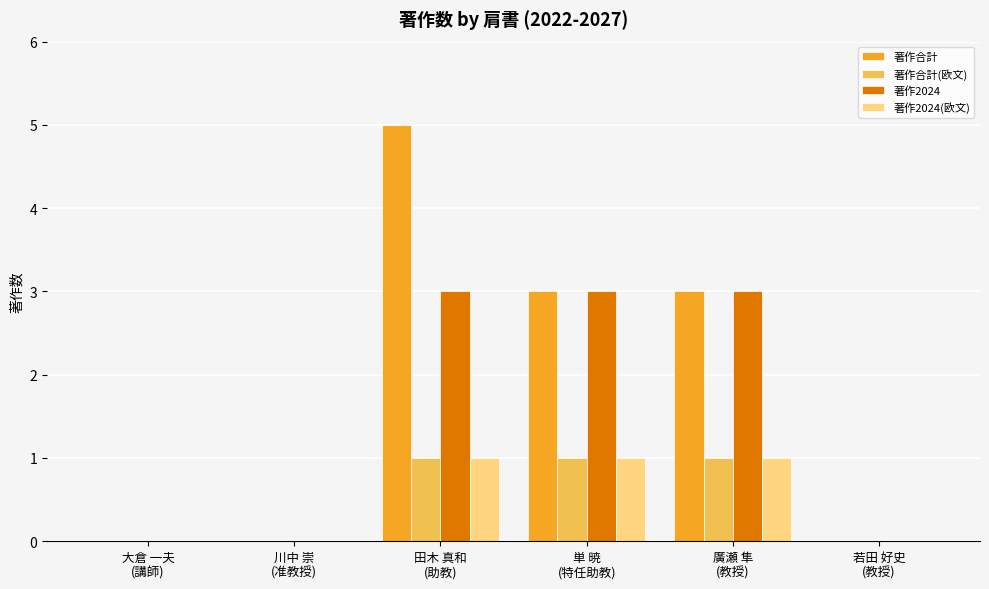

What are all the series names shown in the legend?

著作合計, 著作合計(欧文), 著作2024, 著作2024(欧文)